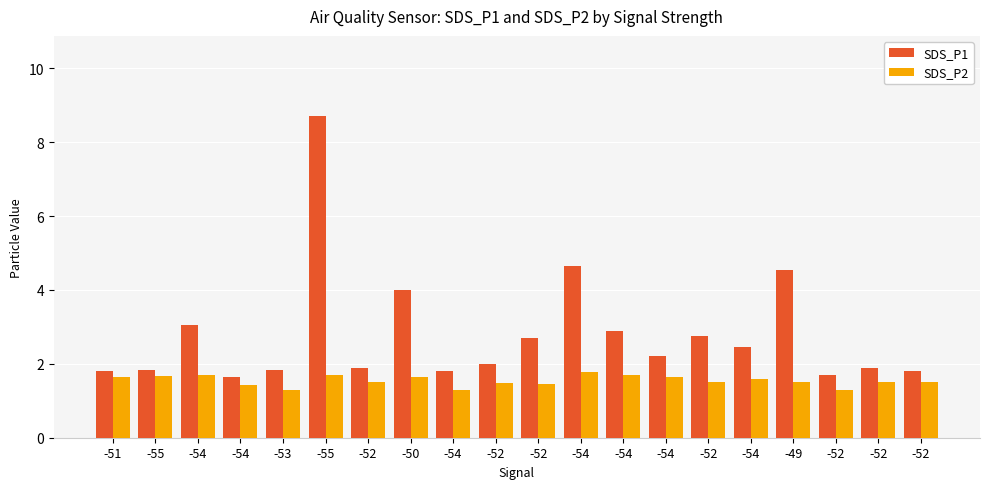

Reading left to right, list all the values displayed in this chart.

SDS_P1: -51=1.8	-55=1.8	-54=3.0	-54=1.6	-53=1.8	-55=8.7	-52=1.9	-50=4.0	-54=1.8	-52=2.0	-52=2.7	-54=4.7	-54=2.9	-54=2.2	-52=2.8	-54=2.5	-49=4.5	-52=1.7	-52=1.9	-52=1.8
SDS_P2: -51=1.6	-55=1.7	-54=1.7	-54=1.4	-53=1.3	-55=1.7	-52=1.5	-50=1.6	-54=1.3	-52=1.5	-52=1.4	-54=1.8	-54=1.7	-54=1.6	-52=1.5	-54=1.6	-49=1.5	-52=1.3	-52=1.5	-52=1.5